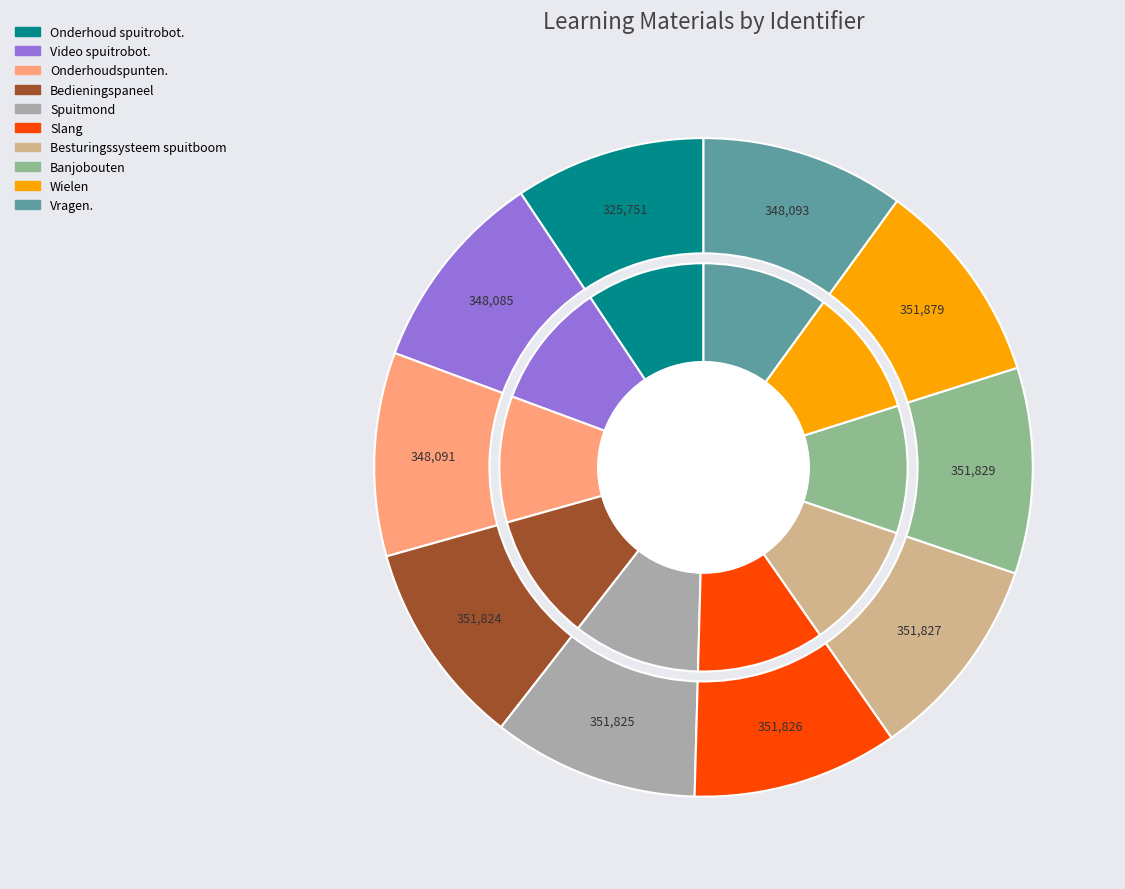

How many slices are in this pie chart?

10